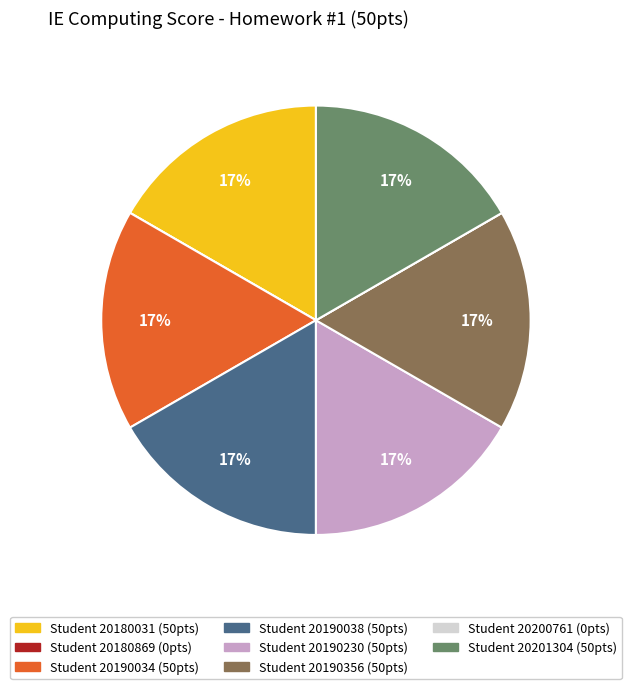

Is there a majority slice in this chart?

No